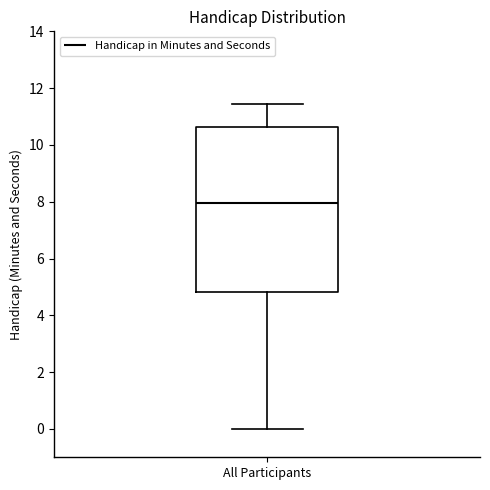

Read this box plot against the y-axis: the position of the median line, the range covered by the box, and the ends of both whiskers. The values are not printed on the chart, so give them approximately, as read against the axis.

median 8.0, box 4.8 to 10.6, whiskers 0.0 to 11.4